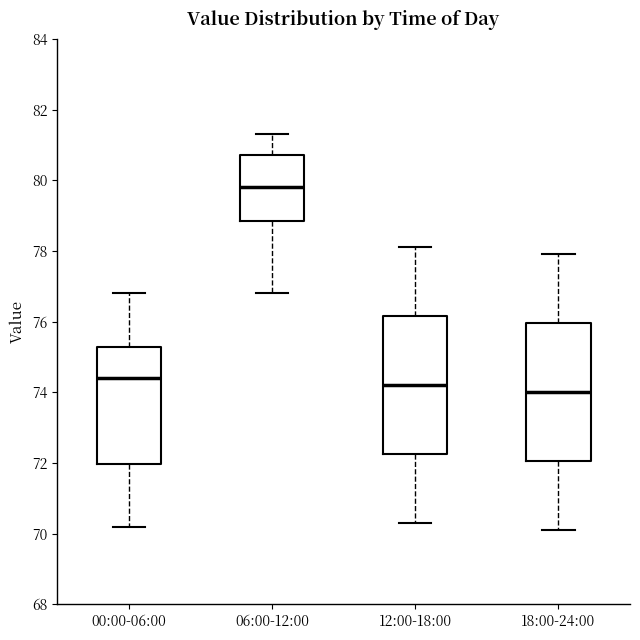

Where does the median line of the box for 12:00-18:00 sit on the y-axis? The values are not printed on the chart, so give them approximately, as read against the axis.

74.2